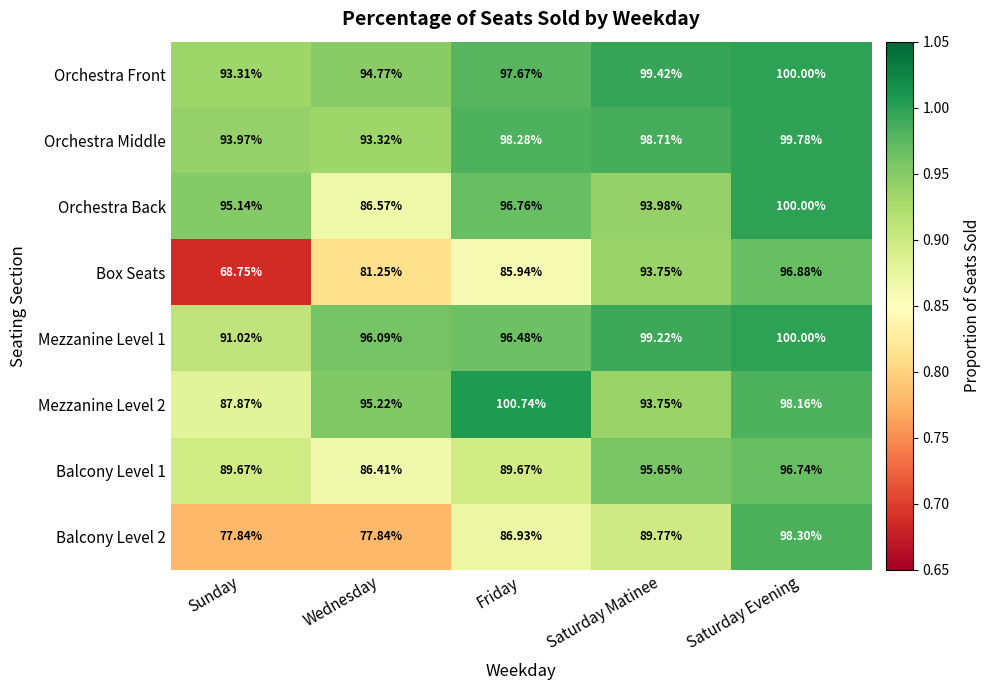

Which series has the largest total across all categories?

Orchestra Front